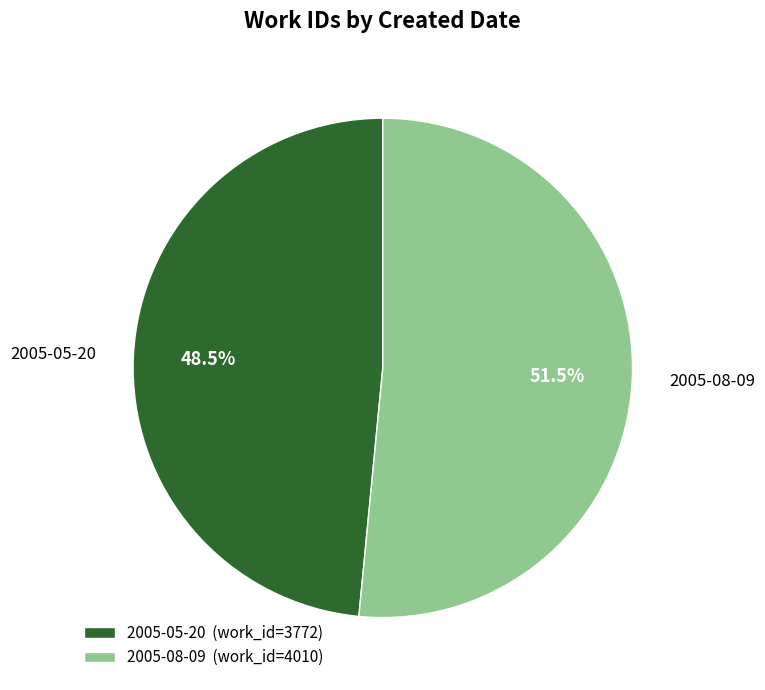

Count the number of slices in the pie.

2